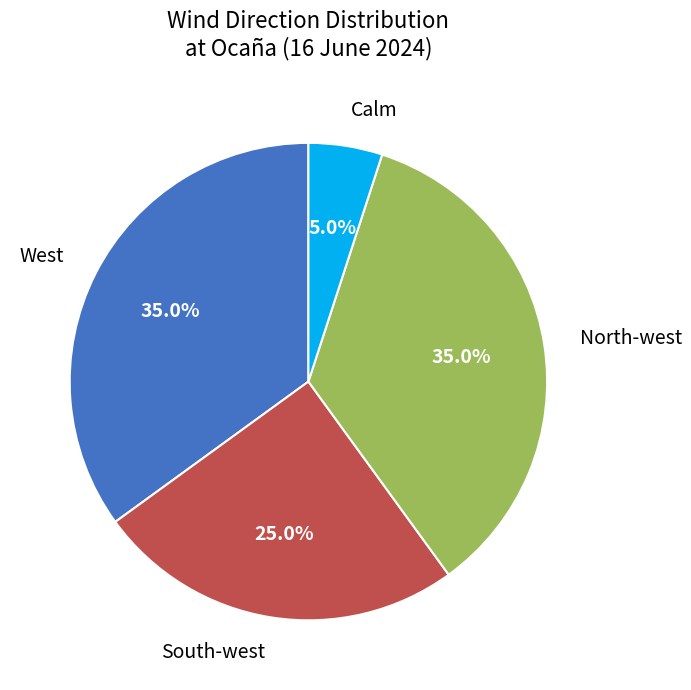

Is it true that West is 35% of the pie?

True